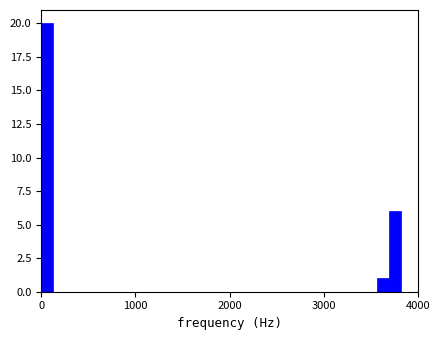

Read against the x-axis, roughly where is the centre of the tallest bar?

100